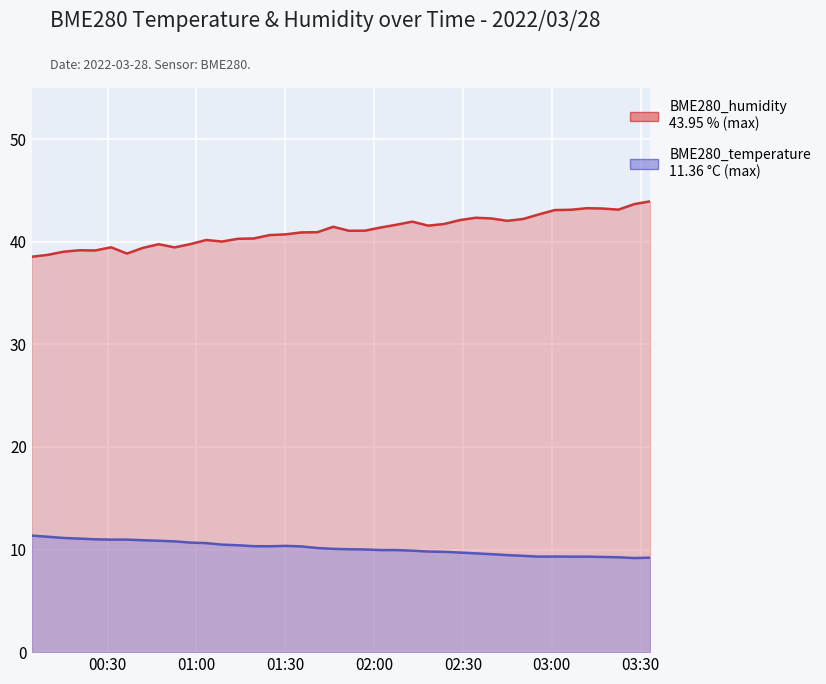

At 2022/03/28 01:19:21, list the series in order from largest to smallest.

BME280_humidity, BME280_temperature